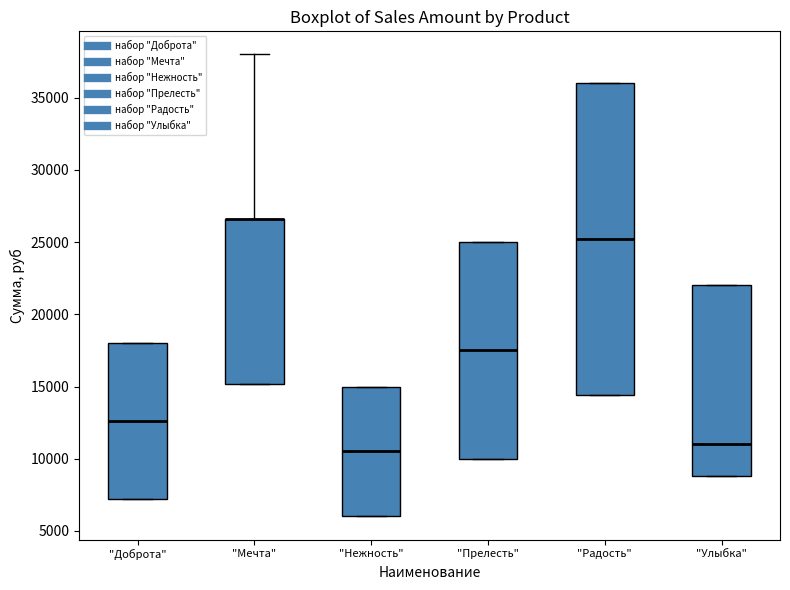

Reading left to right, transcribe this box plot: for each box, give where its median line is, the range the box spans, and where its two whiskers end, as read against the y-axis. The values are not printed on the chart, so give them approximately, as read against the axis.

"Доброта": median 12500, box 7000 to 18000, whiskers 7000 to 18000
"Мечта": median 26500 (drawn on the box's upper edge), box 15000 to 26500, whiskers 15000 to 38000
"Нежность": median 10500, box 6000 to 15000, whiskers 6000 to 15000
"Прелесть": median 17500, box 10000 to 25000, whiskers 10000 to 25000
"Радость": median 25000, box 14500 to 36000, whiskers 14500 to 36000
"Улыбка": median 11000, box 9000 to 22000, whiskers 9000 to 22000